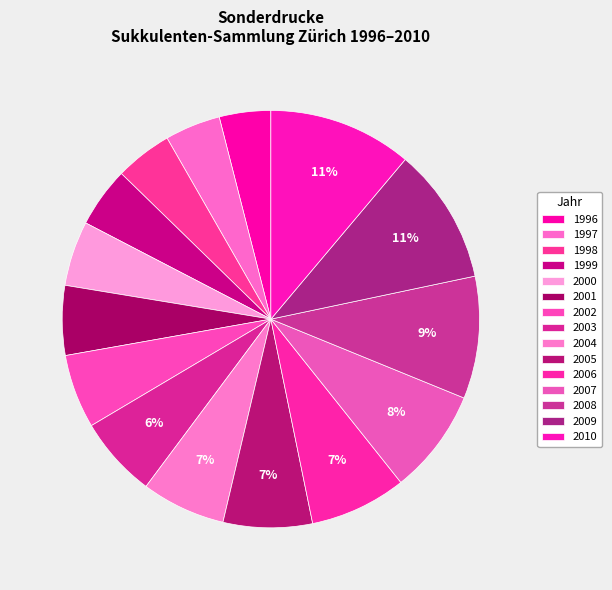

Does any single category account for the majority?

No